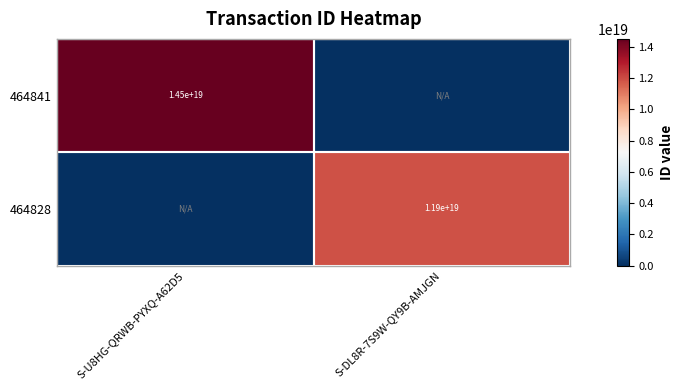

Is the value of 464841 at S-U8HG-QRWB-PYXQ-A62D5 greater than the value of 464828 at S-DL8R-7S9W-QY9B-AMJGN?

Yes